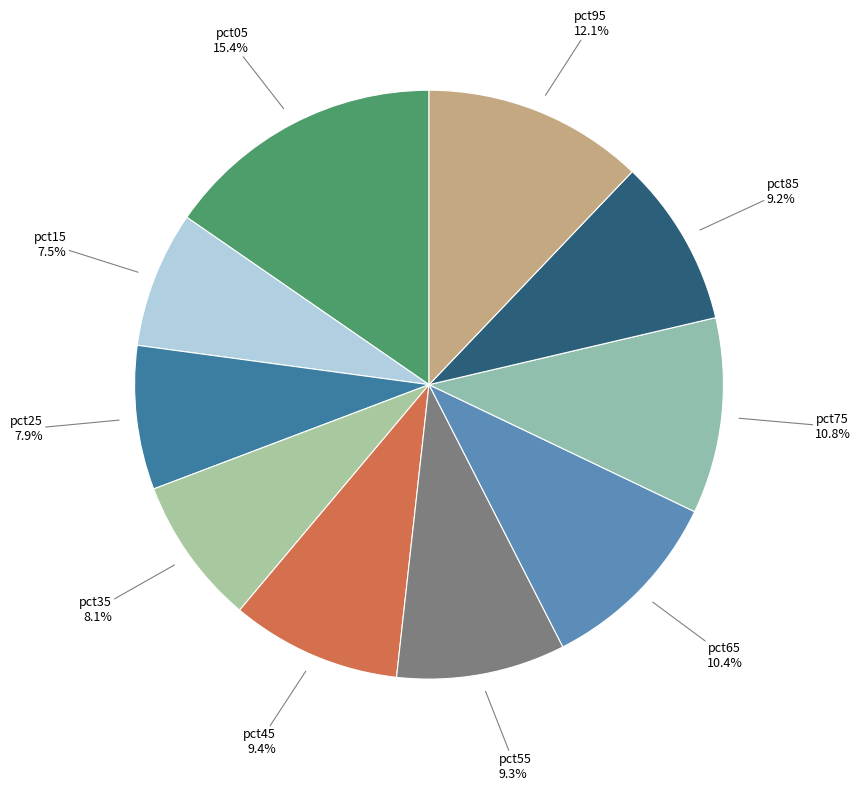

How many slices are in this pie chart?

10